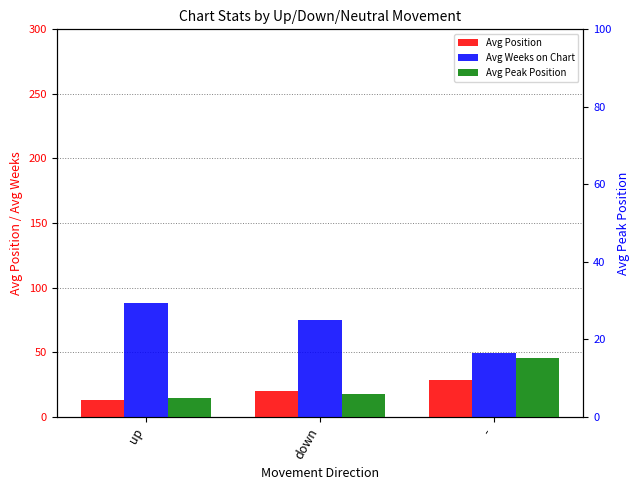

What is the label of the 1st bar from the right?

-